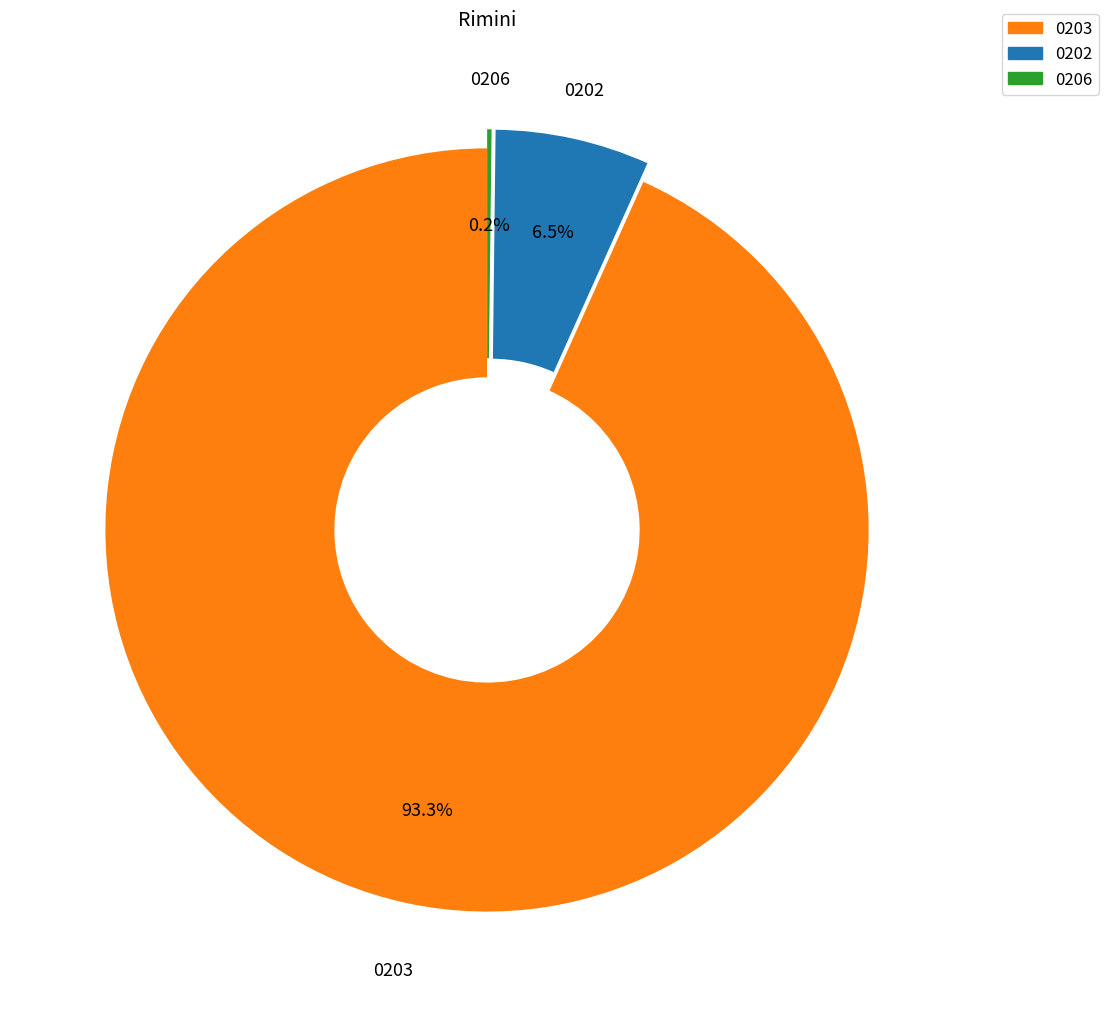

Is there a majority slice in this chart?

Yes